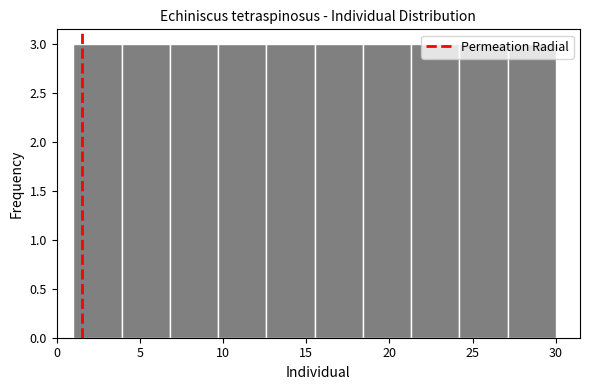

Reading left to right, list every bar in this chart as the range it spans on the x-axis followed by its height. Neither the bar edges nor the heights are printed on the chart, so give them approximately, as read against the axes.

1.0 to 3.9: 3
3.9 to 6.8: 3
6.8 to 9.7: 3
9.7 to 12.6: 3
12.6 to 15.5: 3
15.5 to 18.4: 3
18.4 to 21.3: 3
21.3 to 24.2: 3
24.2 to 27.1: 3
27.1 to 30.0: 3